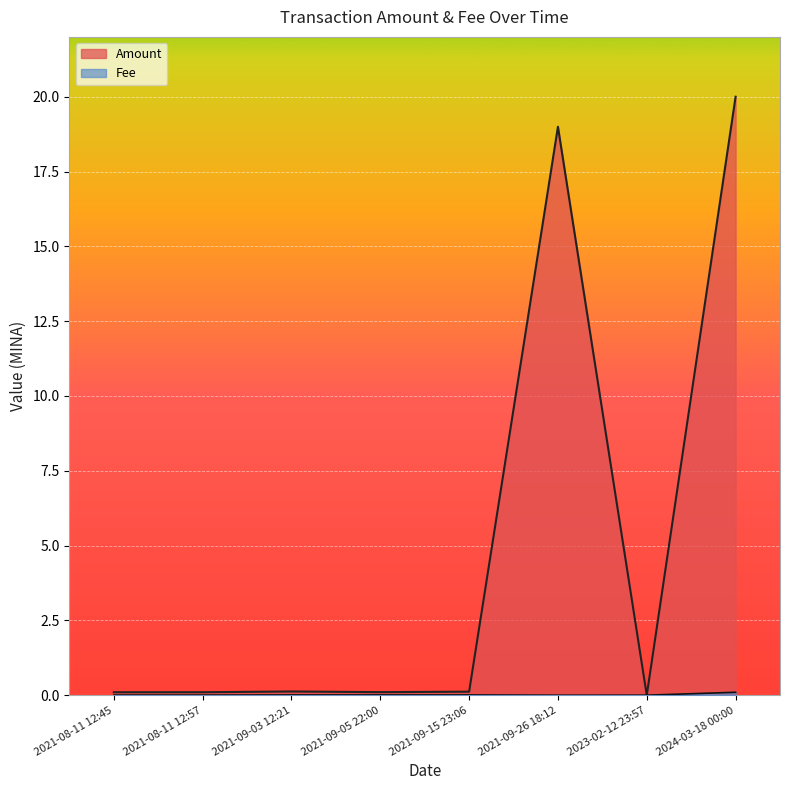

Is the value of Fee at 2023-02-12 23:57 greater than the value of Amount at 2021-09-15 23:06?

No